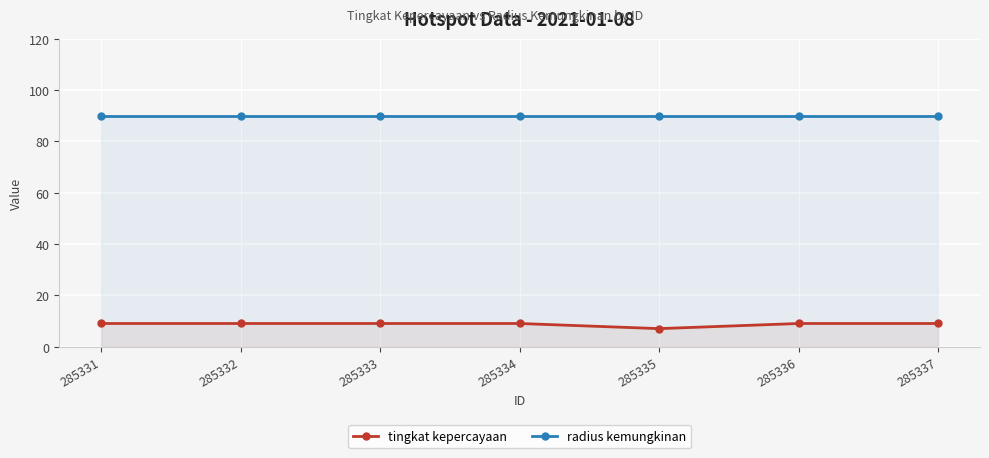

Rank the series by their maximum value, from lowest to highest.

tingkat kepercayaan, radius kemungkinan